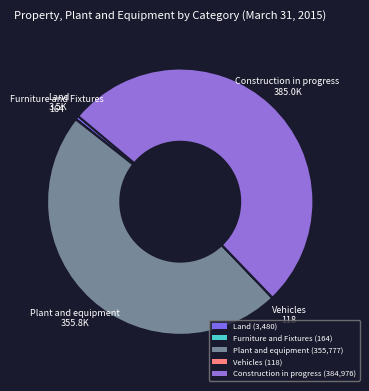

Between Construction in progress and Land, which is larger?

Construction in progress